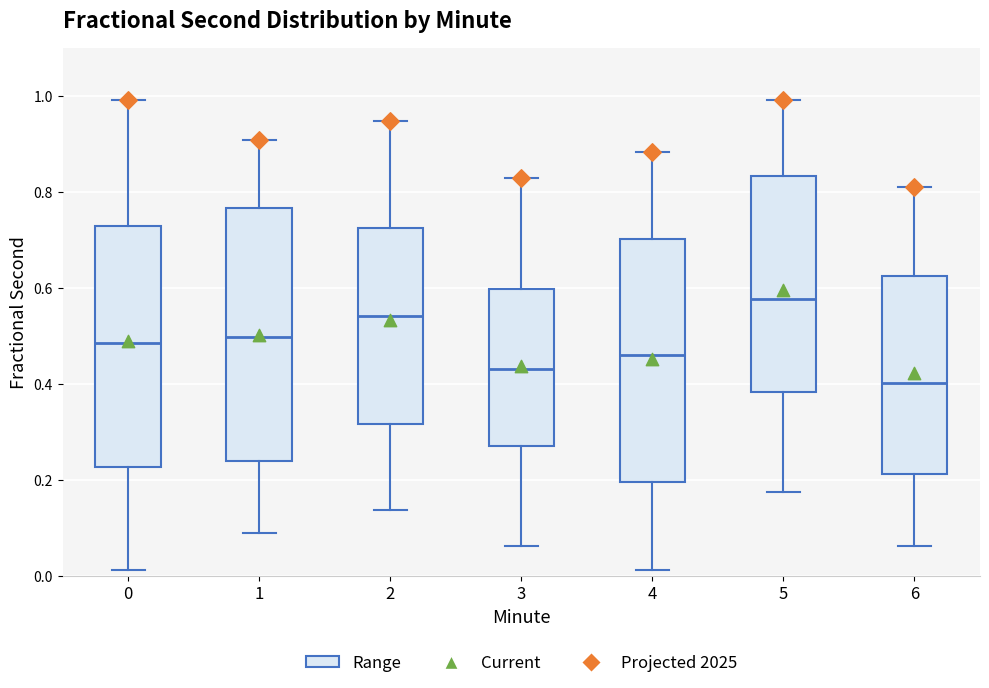

Where is the lower edge of the box at x = 3 on the y-axis? The values are not printed on the chart, so give them approximately, as read against the axis.

0.28